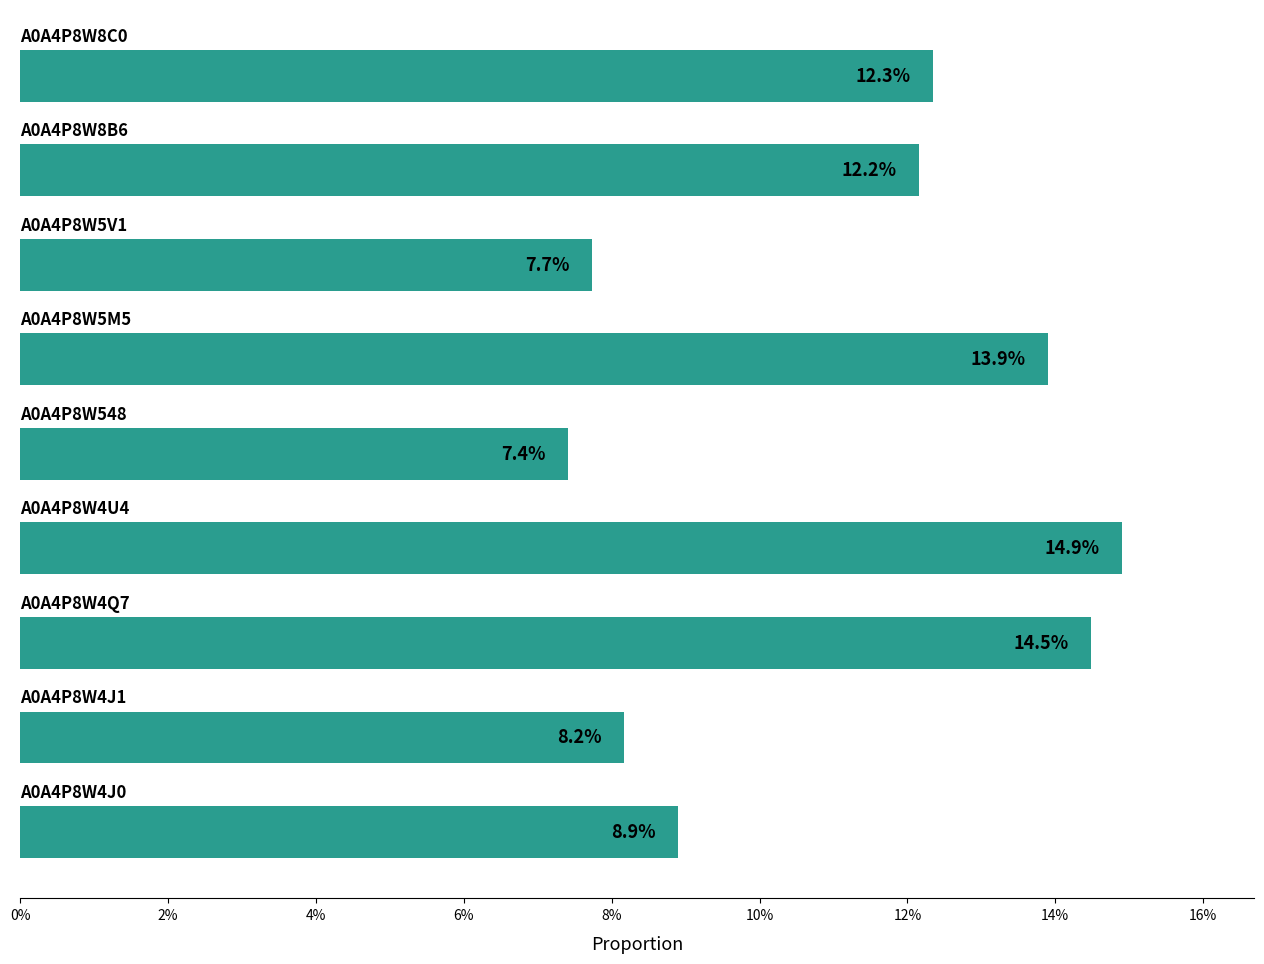

How many values are below 12?

4